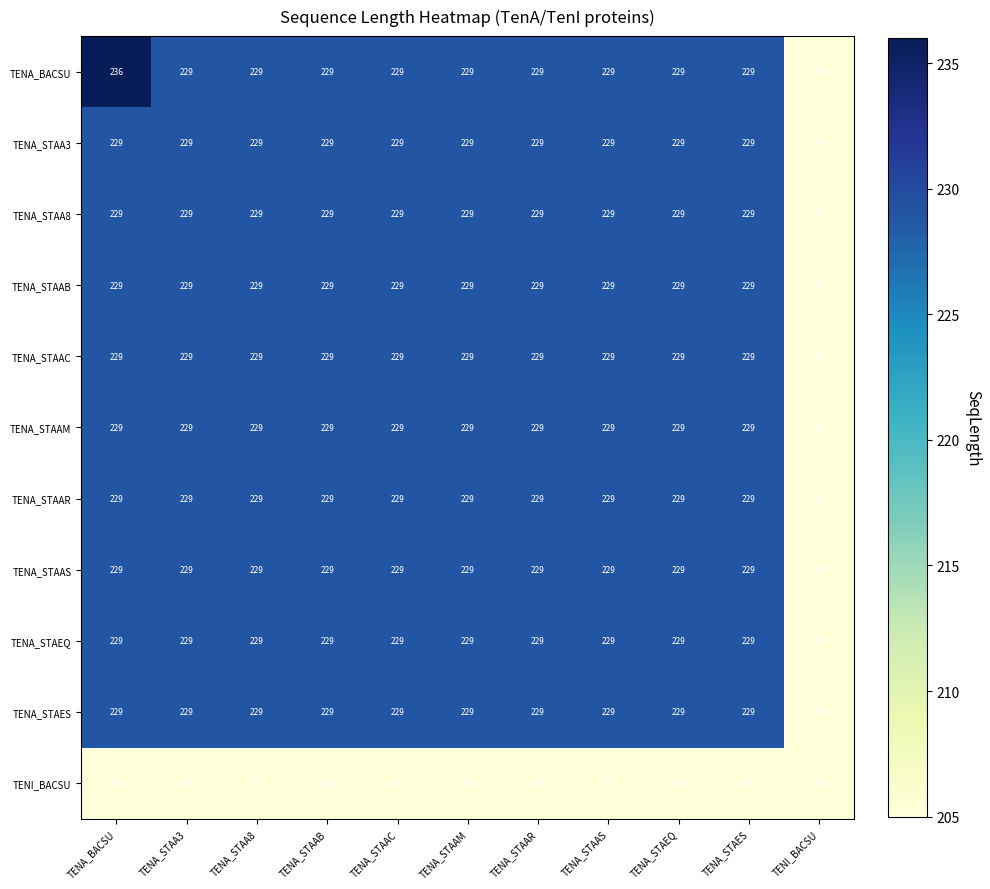

The value of TENA_STAAS at TENA_STAAC is 148. True or false?

False